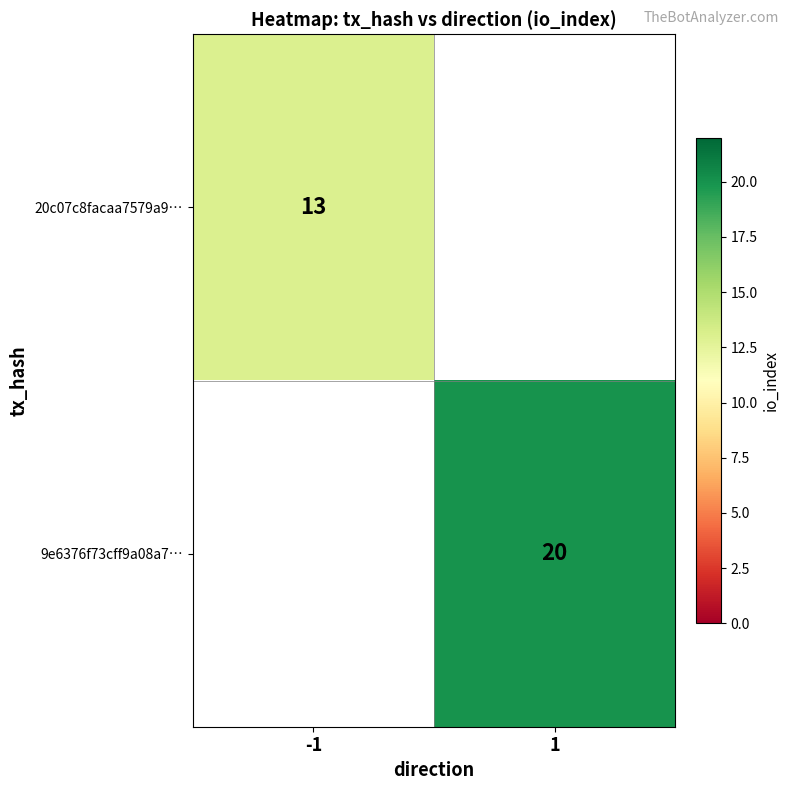

The 9e6376f73cff9a08a7… series shows 20 at 1. True or false?

True